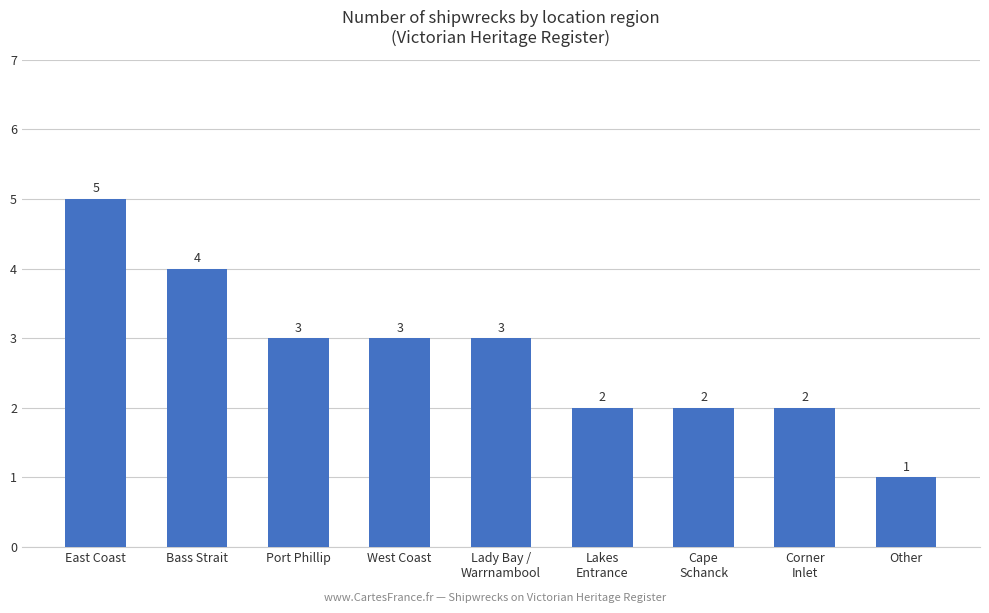

Does the chart contain stacked bars?

No